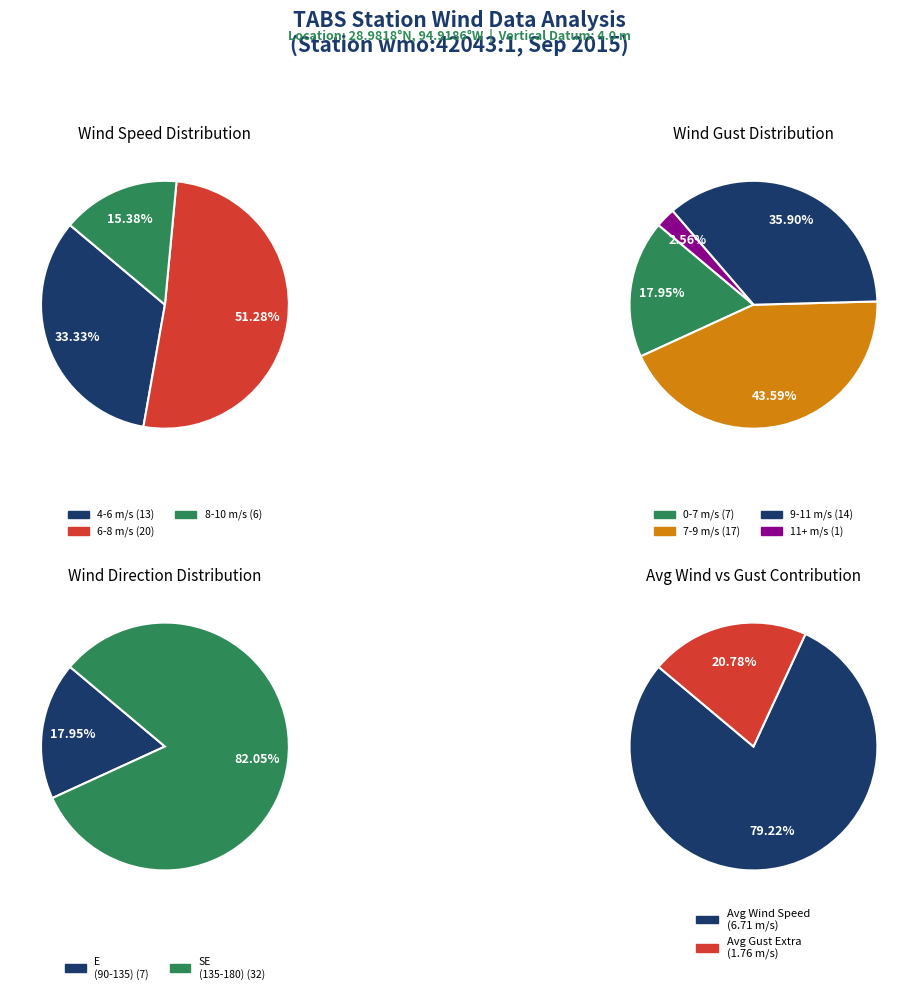

Does 6 account for over 50% of the chart?

No